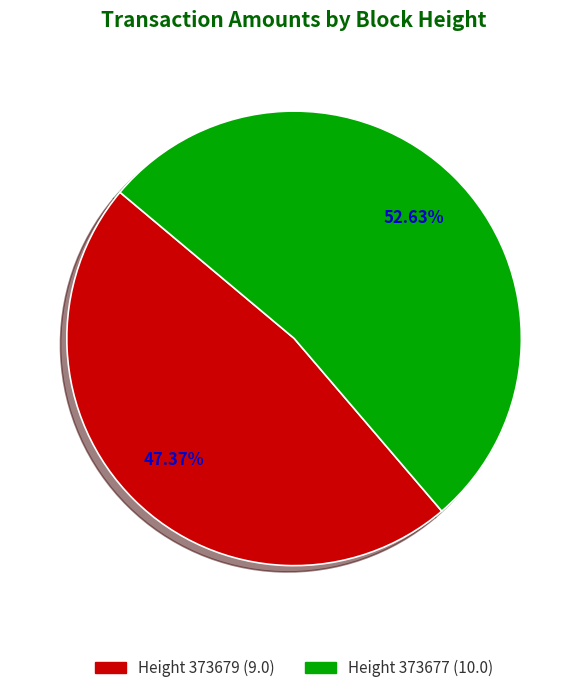

Does any single category account for the majority?

Yes